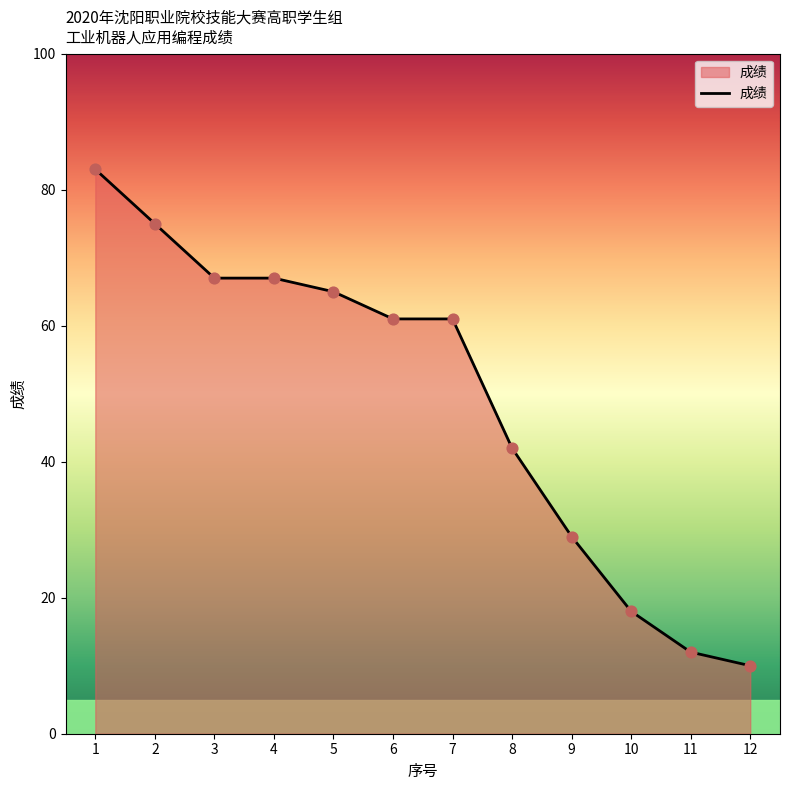

What is the change in value from 1 to 2?

-8